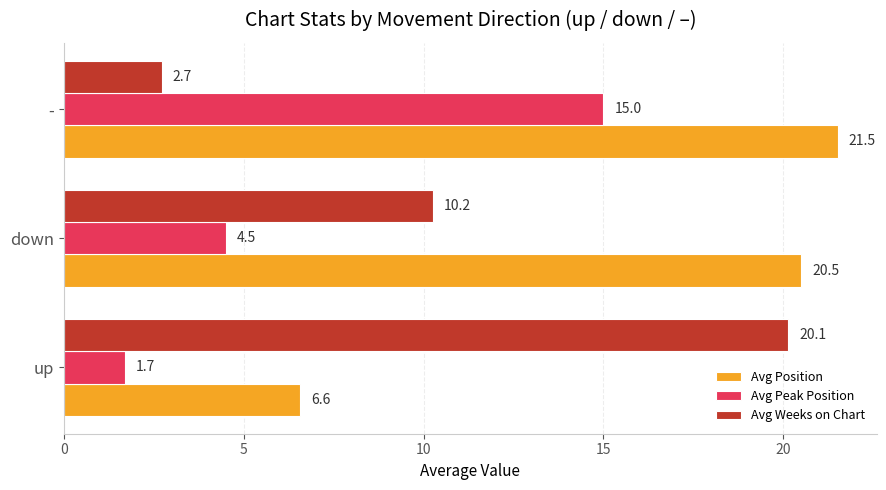

What is the difference between the highest and lowest values at -?

18.8